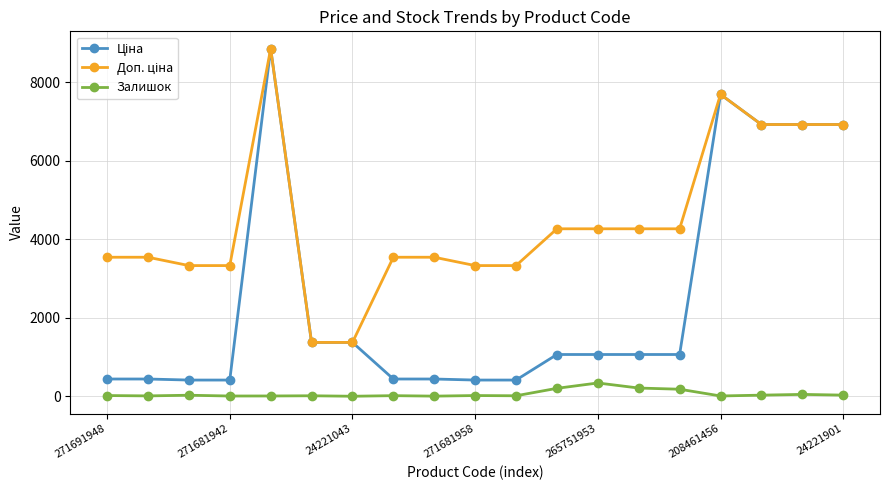

True or false: Залишок has more than 0 interior local peaks.

True